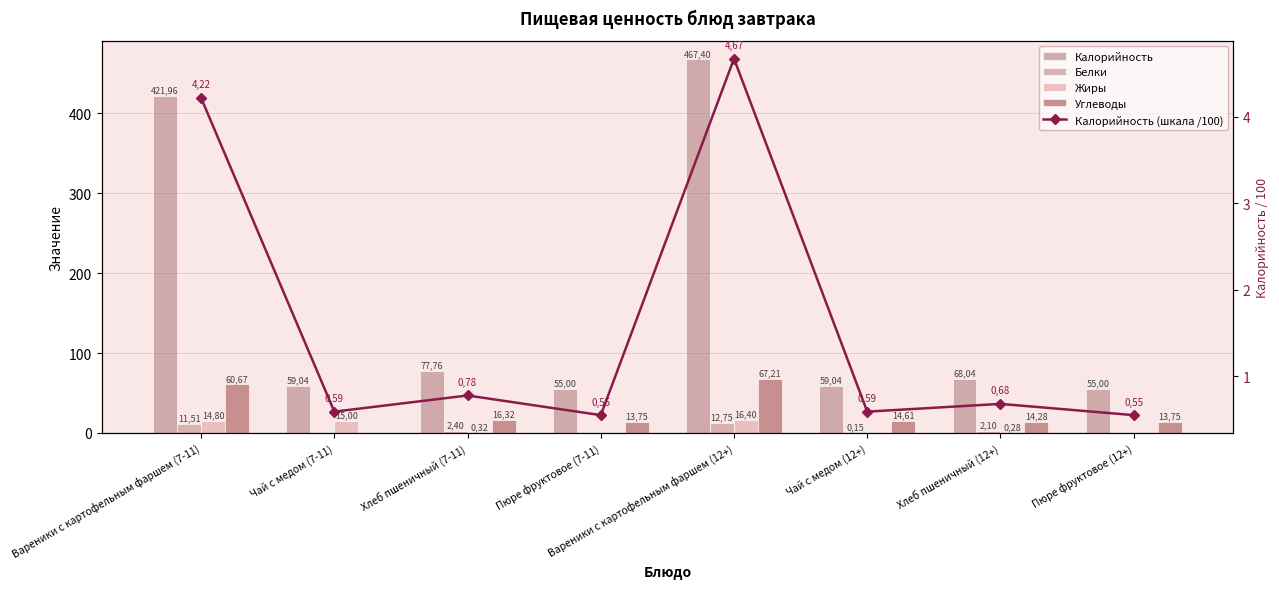

What is the spread (max minus min) of values at Хлеб пшеничный (7-11)?

77.4